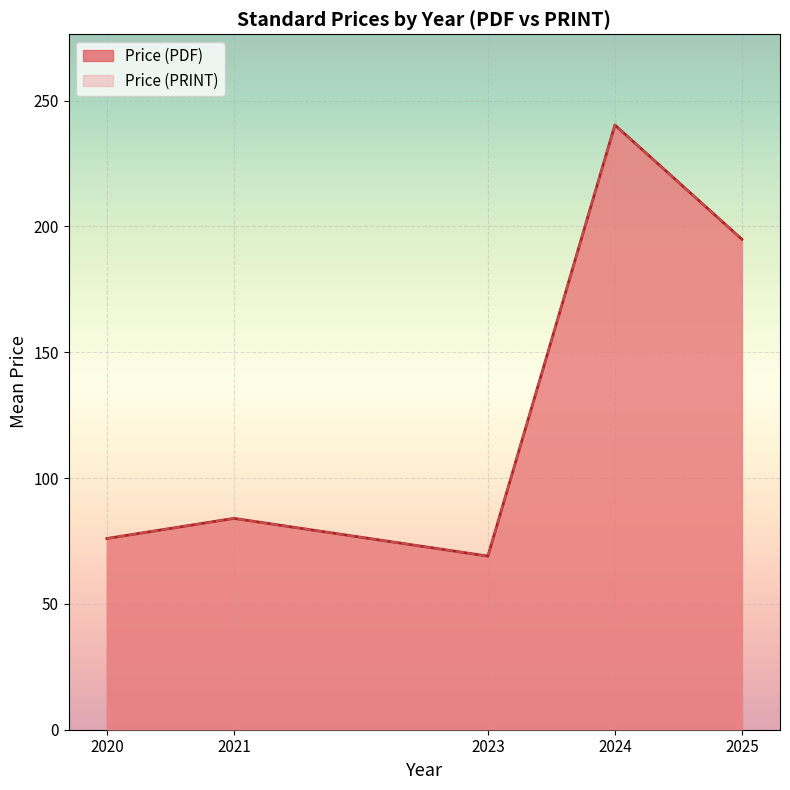

True or false: Price (PDF) and Price (PRINT) cross at least once.

False